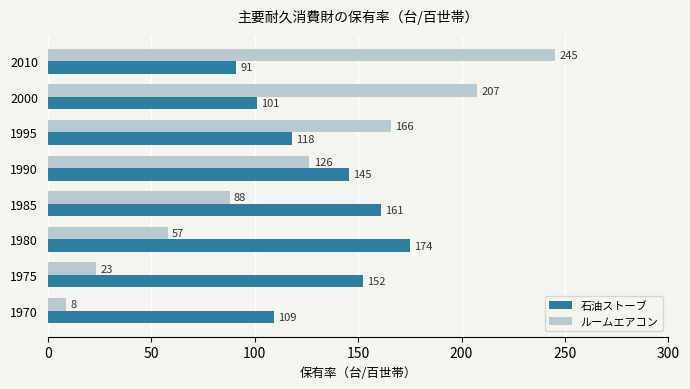

Which series has the largest total across all categories?

石油ストーブ